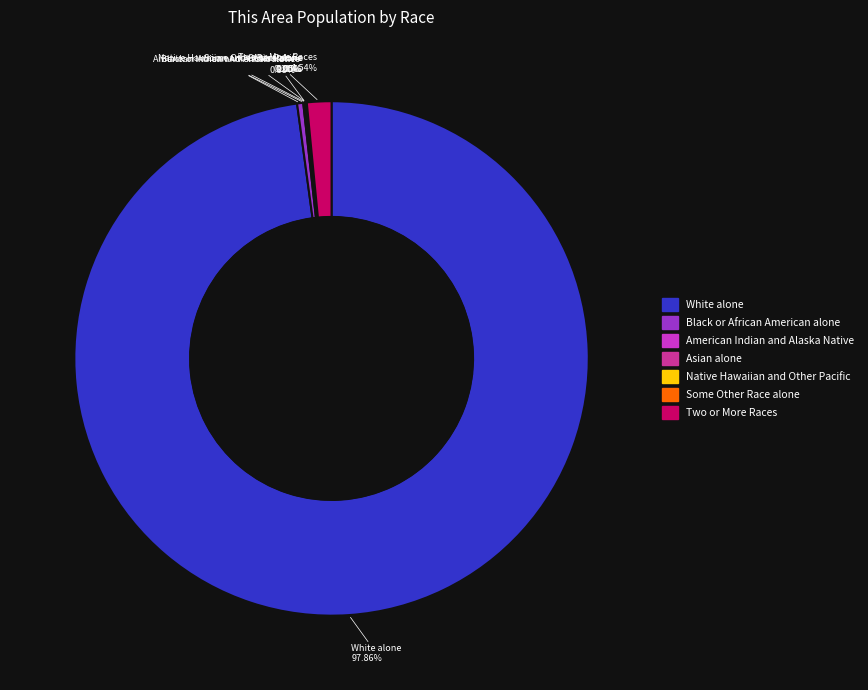

To the nearest percent, what is the average slice percentage?

14%